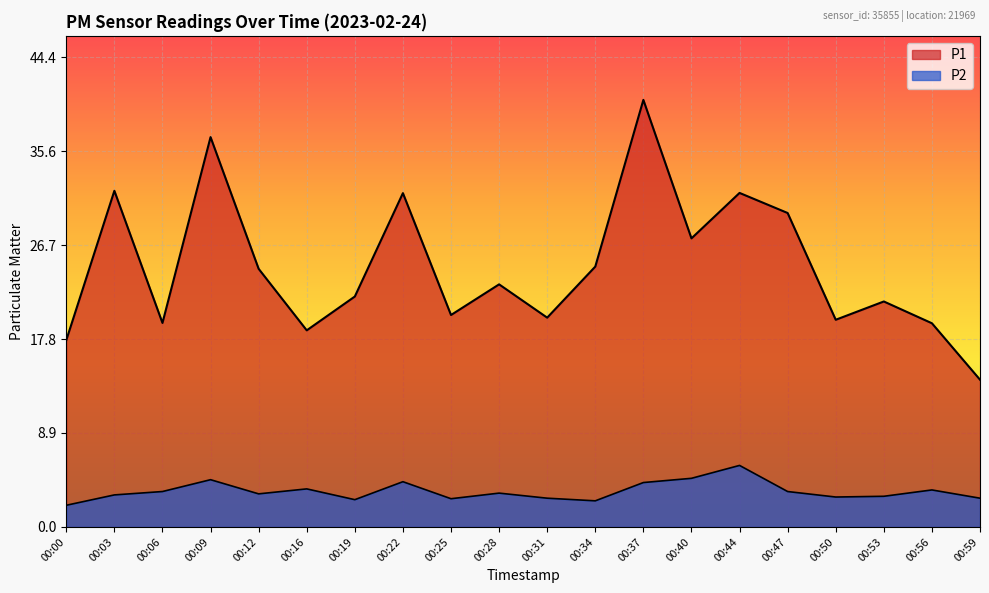

Which series has the largest total across all categories?

P1